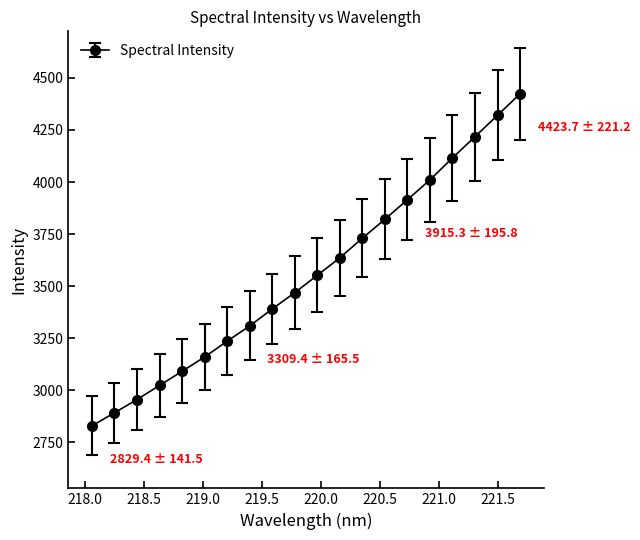

What is the value of the 10th point from the left?

3469.3